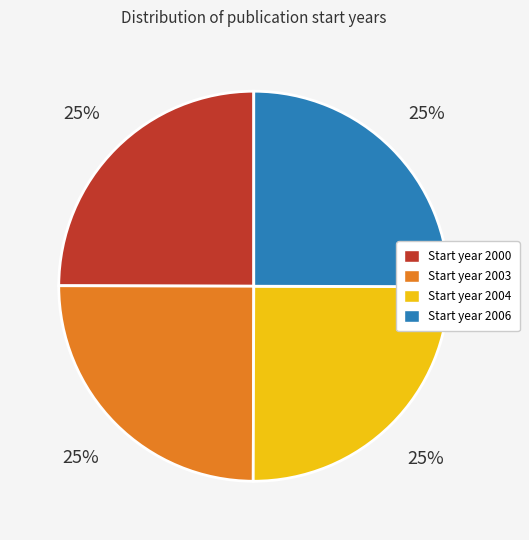

Is there any slice that represents more than half of the pie?

No